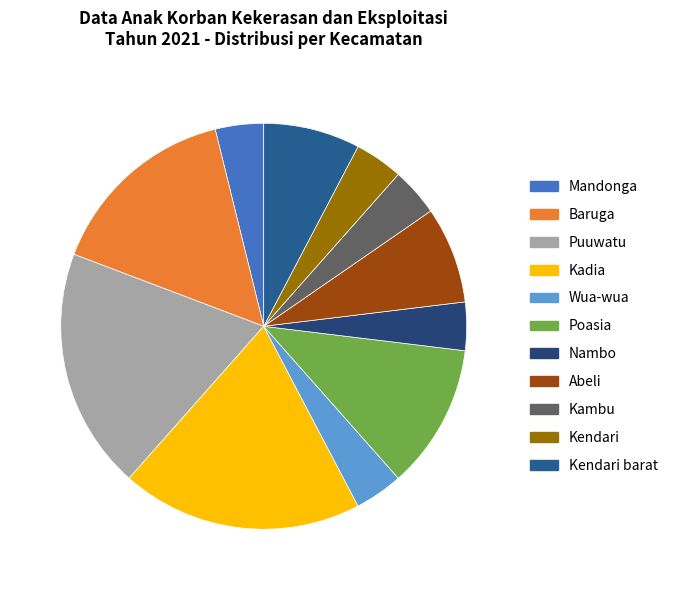

Rank the categories by value from highest to lowest.

Puuwatu, Kadia, Baruga, Poasia, Abeli, Kendari barat, Mandonga, Wua-wua, Nambo, Kambu, Kendari